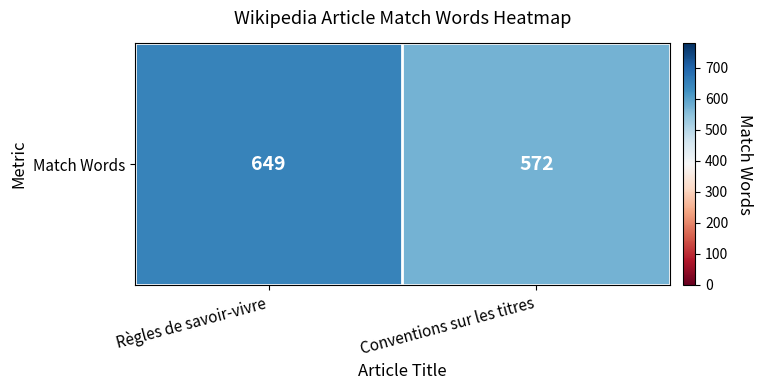

What is the change in value from Règles de savoir-vivre to Conventions sur les titres?

-77